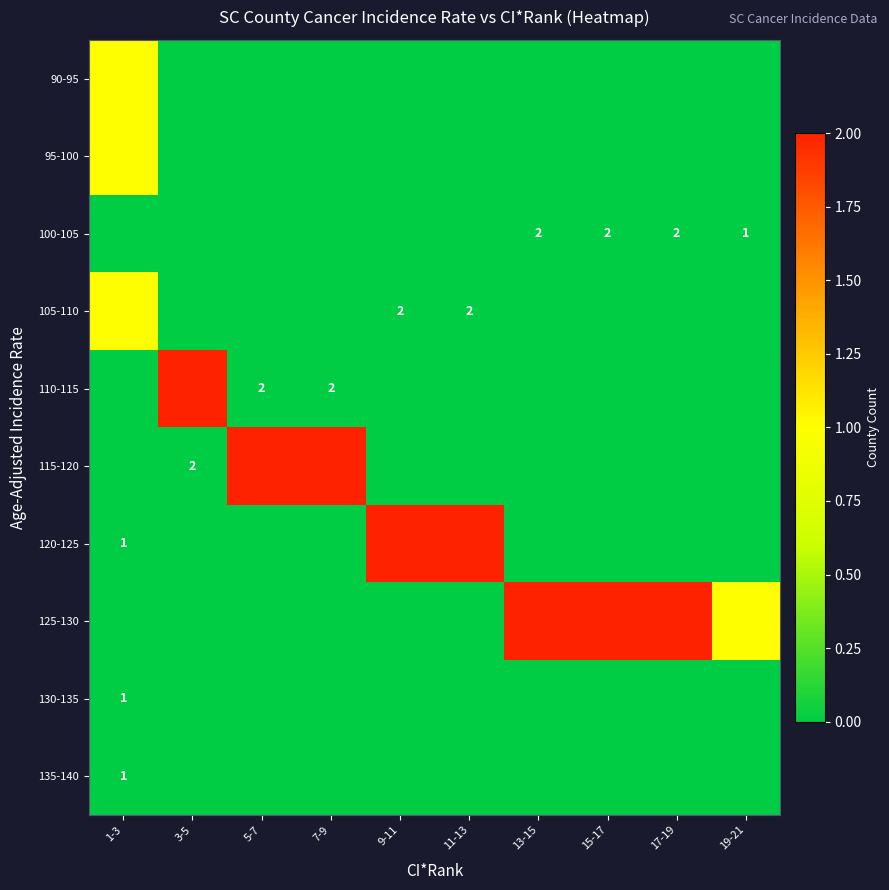

True or false: 115-120 has a value of 1 at 3-5.

False